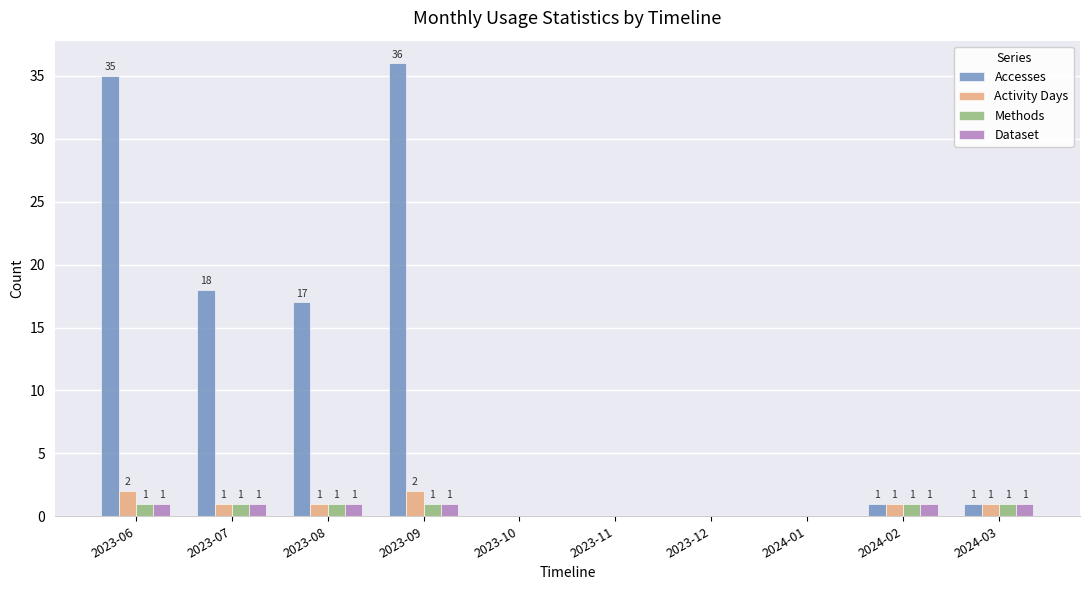

Where is Accesses nearest to the value 18?

2023-07